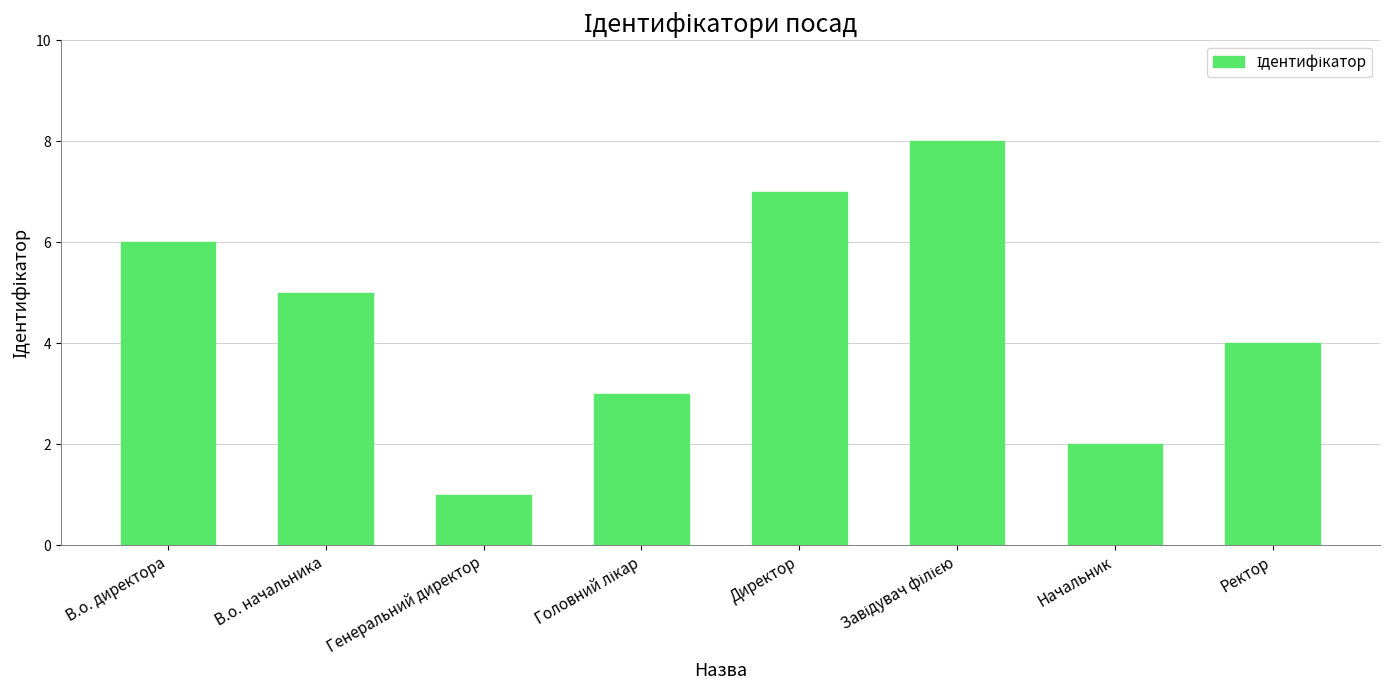

Reading left to right, transcribe all the data shown in this chart.

6	5	1	3	7	8	2	4